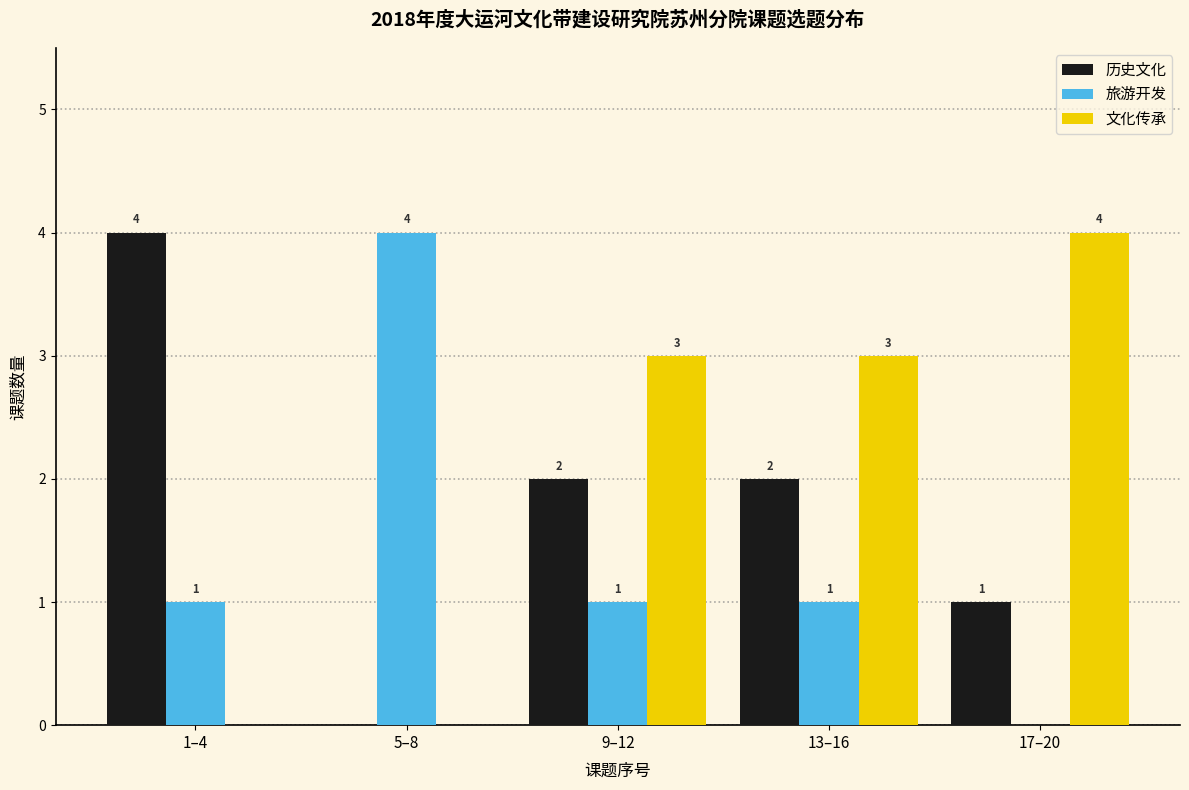

Reading left to right, what are all the values shown in this chart?

历史文化: 1–4=4	5–8=0	9–12=2	13–16=2	17–20=1
旅游开发: 1–4=1	5–8=4	9–12=1	13–16=1	17–20=0
文化传承: 1–4=0	5–8=0	9–12=3	13–16=3	17–20=4